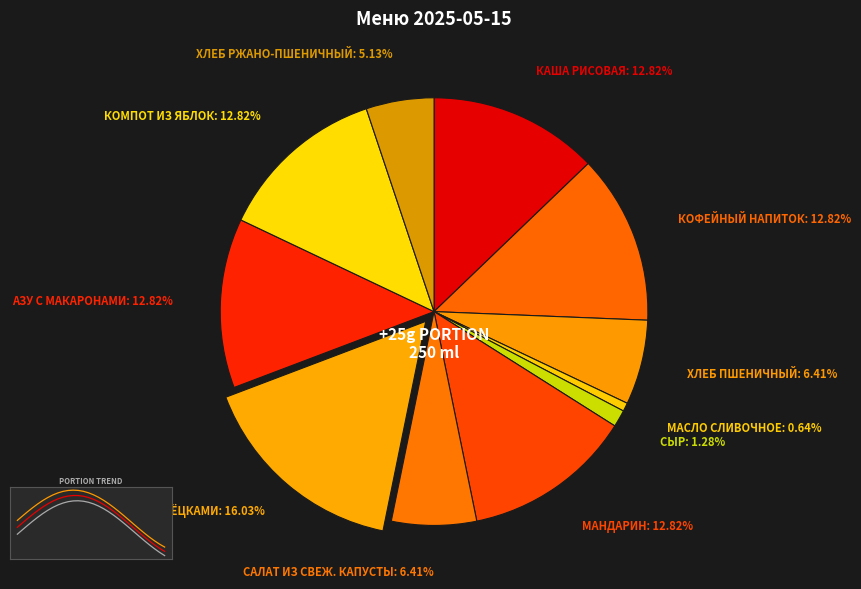

Which slice is the smallest?

Масло сливочное